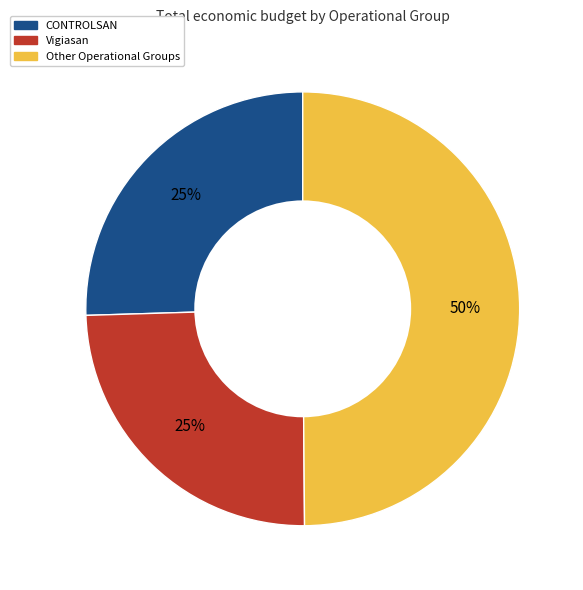

How many slices are in this pie chart?

3